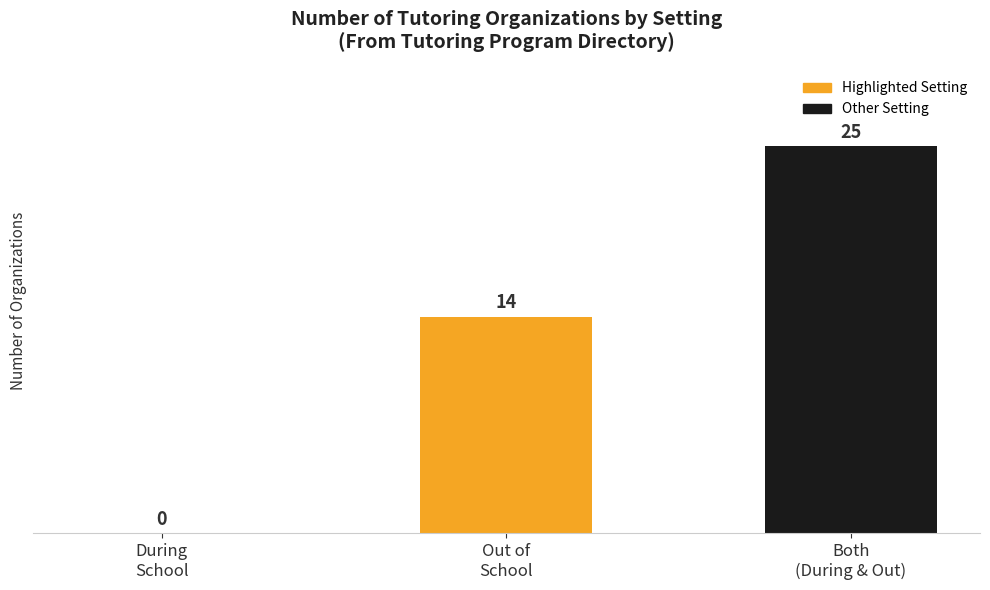

Is it true that the value at During
School is 0?

True